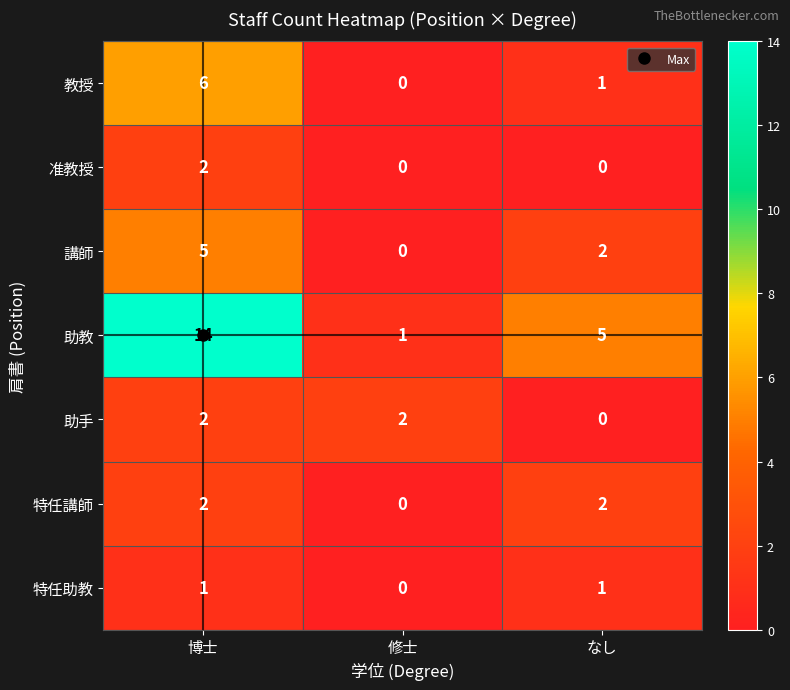

True or false: 特任講師 has a value of 2 at なし.

True